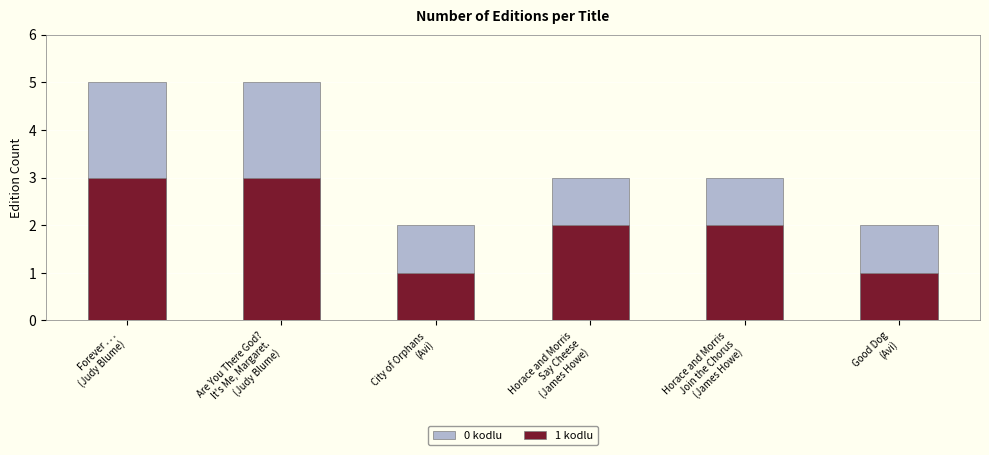

At how many categories does at least one series exceed 4?

2